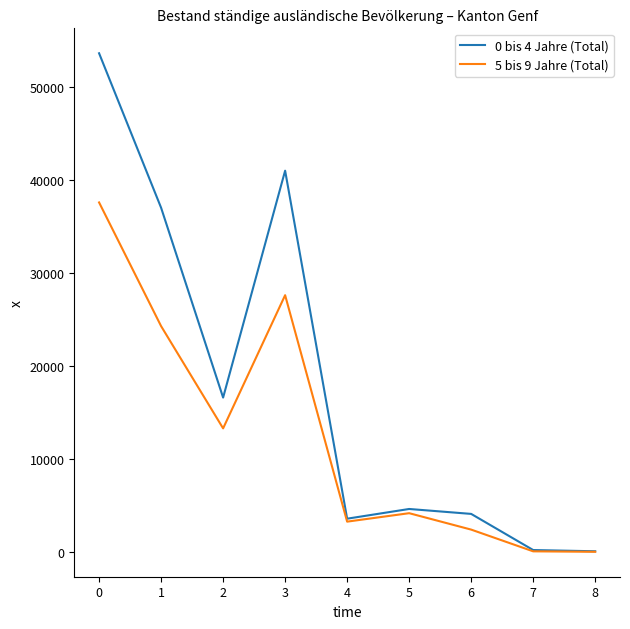

Where is the first local maximum for 5 bis 9 Jahre (Total)?

3